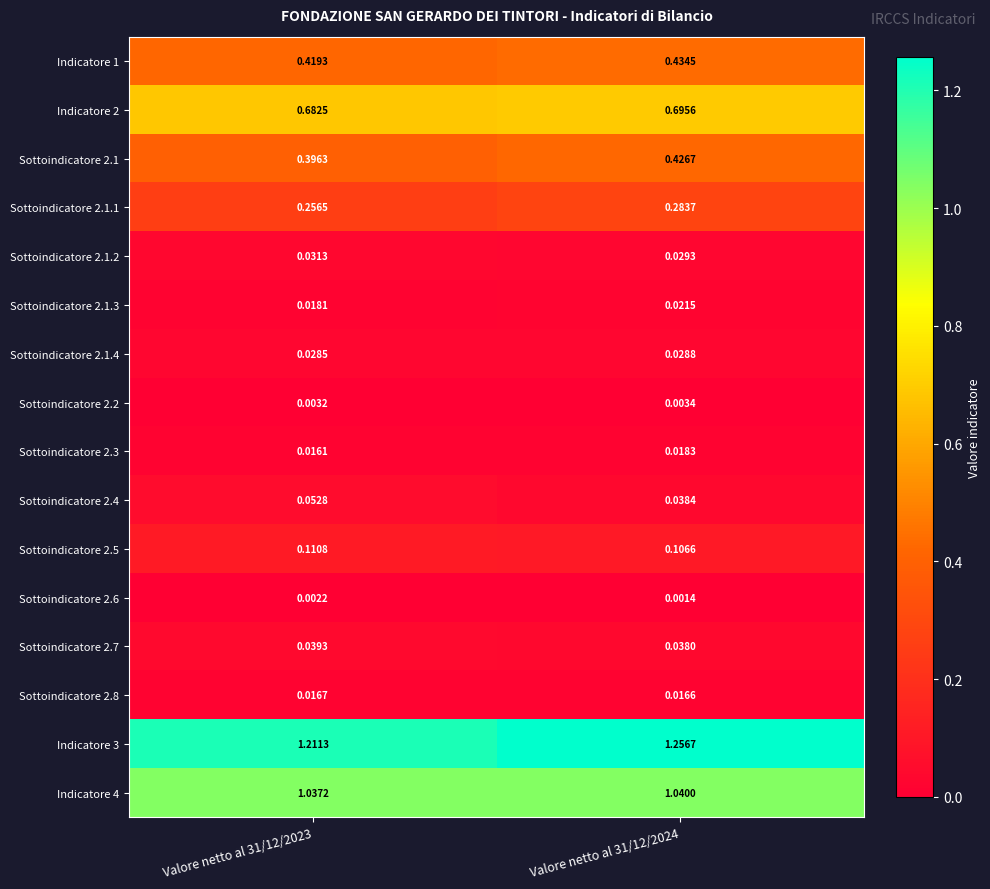

At Valore netto al 31/12/2023, list the series in order from largest to smallest.

Indicatore 3, Indicatore 4, Indicatore 2, Indicatore 1, Sottoindicatore 2.1, Sottoindicatore 2.1.1, Sottoindicatore 2.5, Sottoindicatore 2.4, Sottoindicatore 2.7, Sottoindicatore 2.1.2, Sottoindicatore 2.1.4, Sottoindicatore 2.1.3, Sottoindicatore 2.8, Sottoindicatore 2.3, Sottoindicatore 2.2, Sottoindicatore 2.6